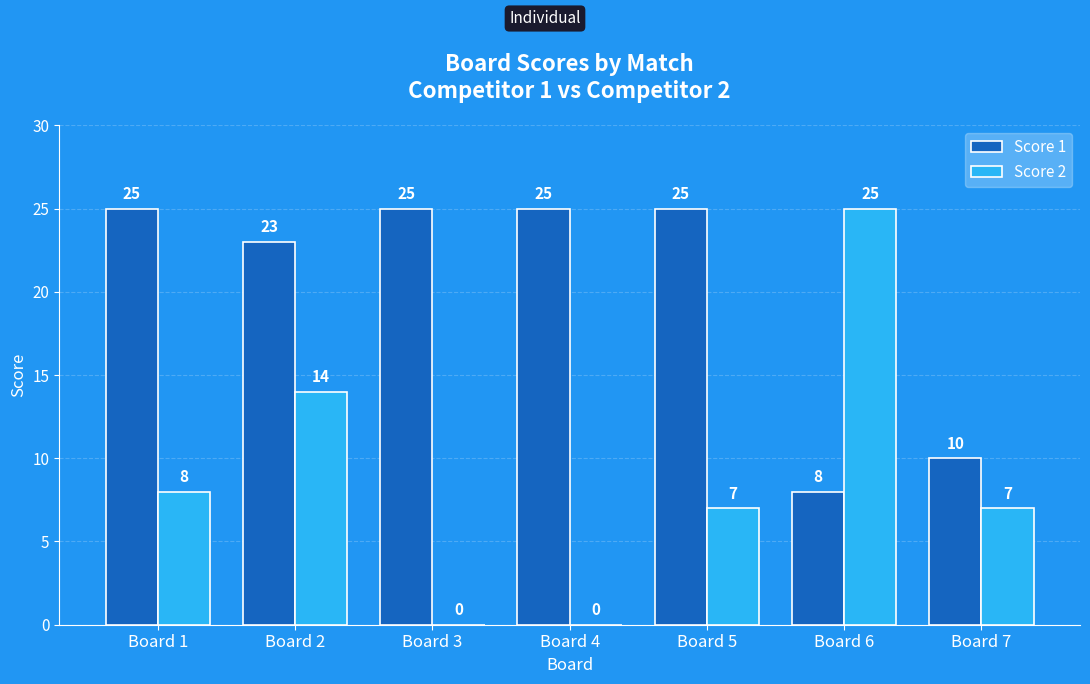

Reading right to left, transcribe all the data shown in this chart.

Score 1: Board 7=10	Board 6=8	Board 5=25	Board 4=25	Board 3=25	Board 2=23	Board 1=25
Score 2: Board 7=7	Board 6=25	Board 5=7	Board 4=0	Board 3=0	Board 2=14	Board 1=8